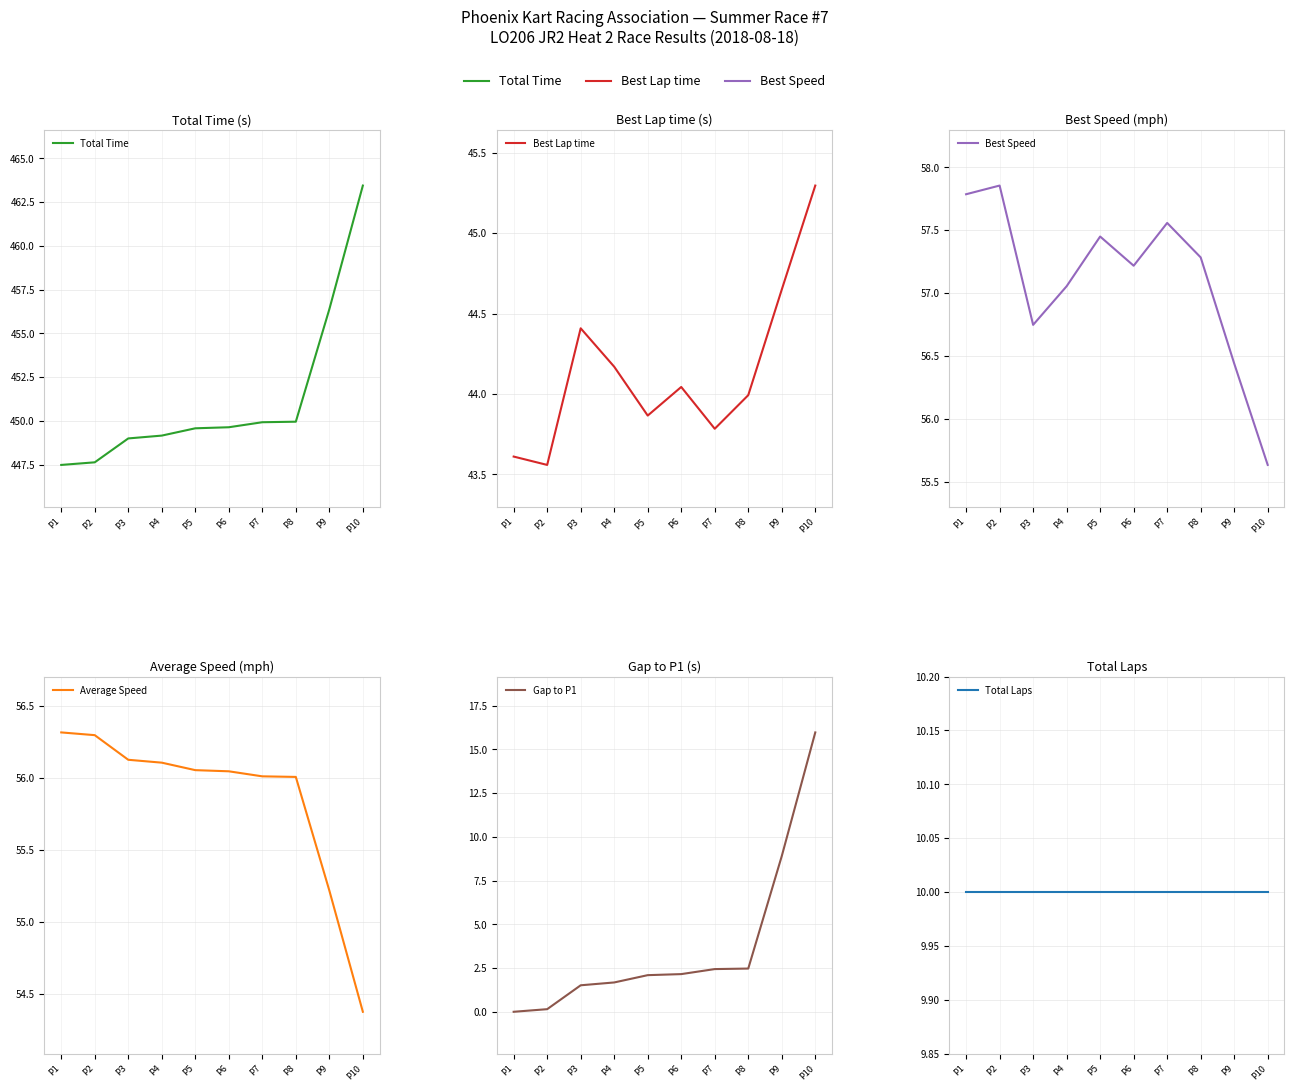

How many data points in Best Lap time are less than 44?

5